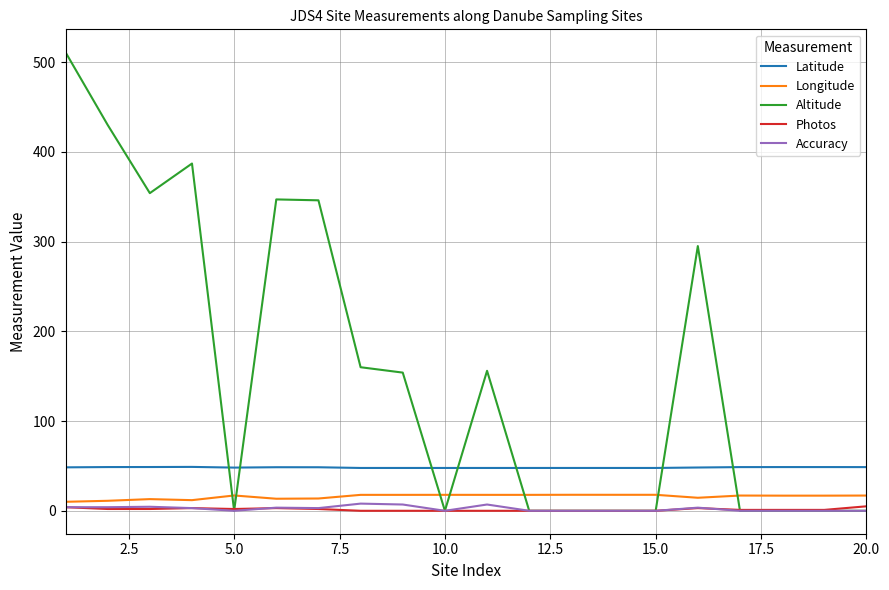

Which series has the widest spread of values?

Altitude